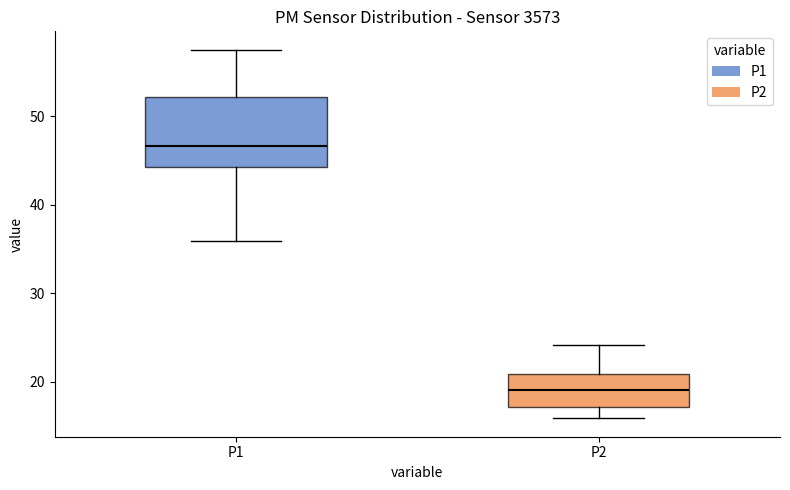

Reading left to right, transcribe this box plot: for each box, give where its median line is, the range the box spans, and where its two whiskers end, as read against the y-axis. The values are not printed on the chart, so give them approximately, as read against the axis.

P1: median 47, box 44 to 52, whiskers 36 to 58
P2: median 19, box 17 to 21, whiskers 16 to 24